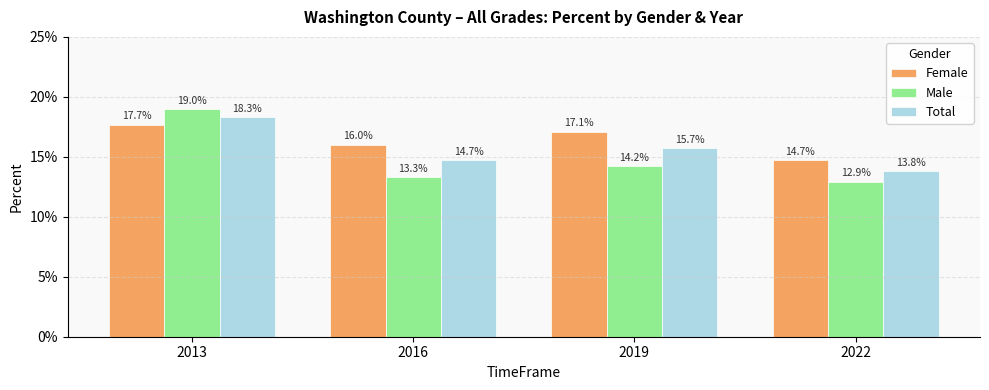

What is the value of the Male bar at the 3rd from the left?

0.1